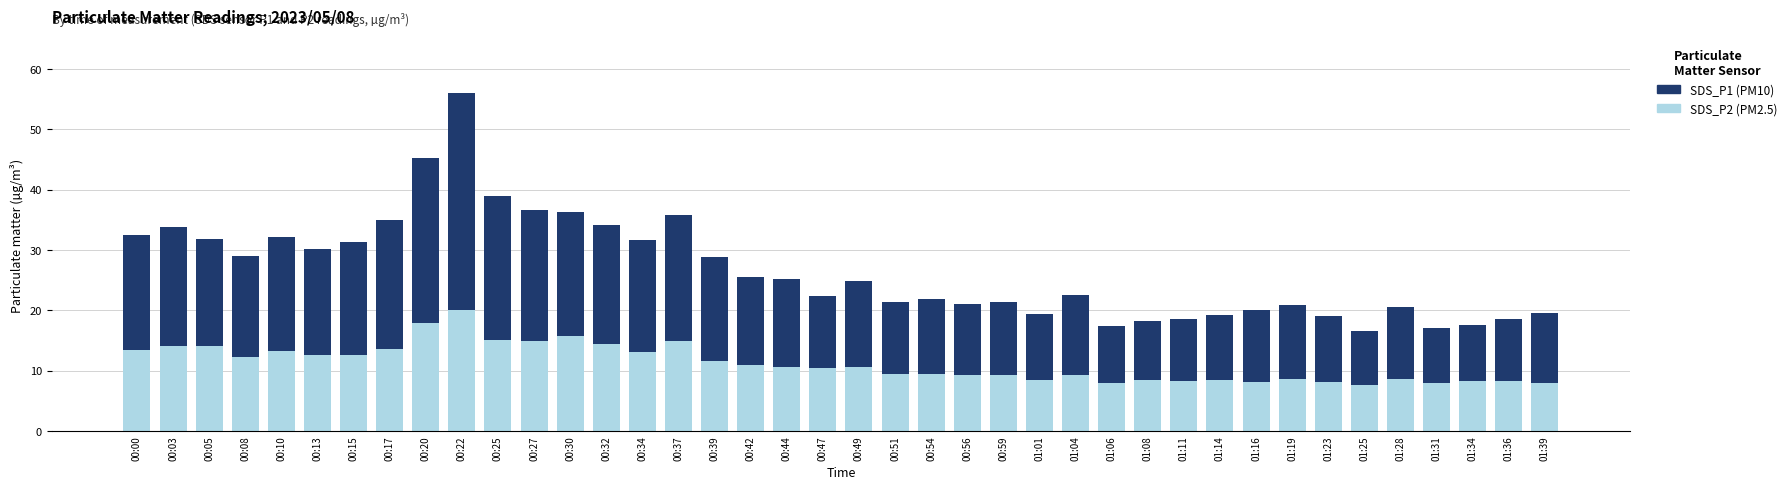

Count the number of categories in the chart.

40